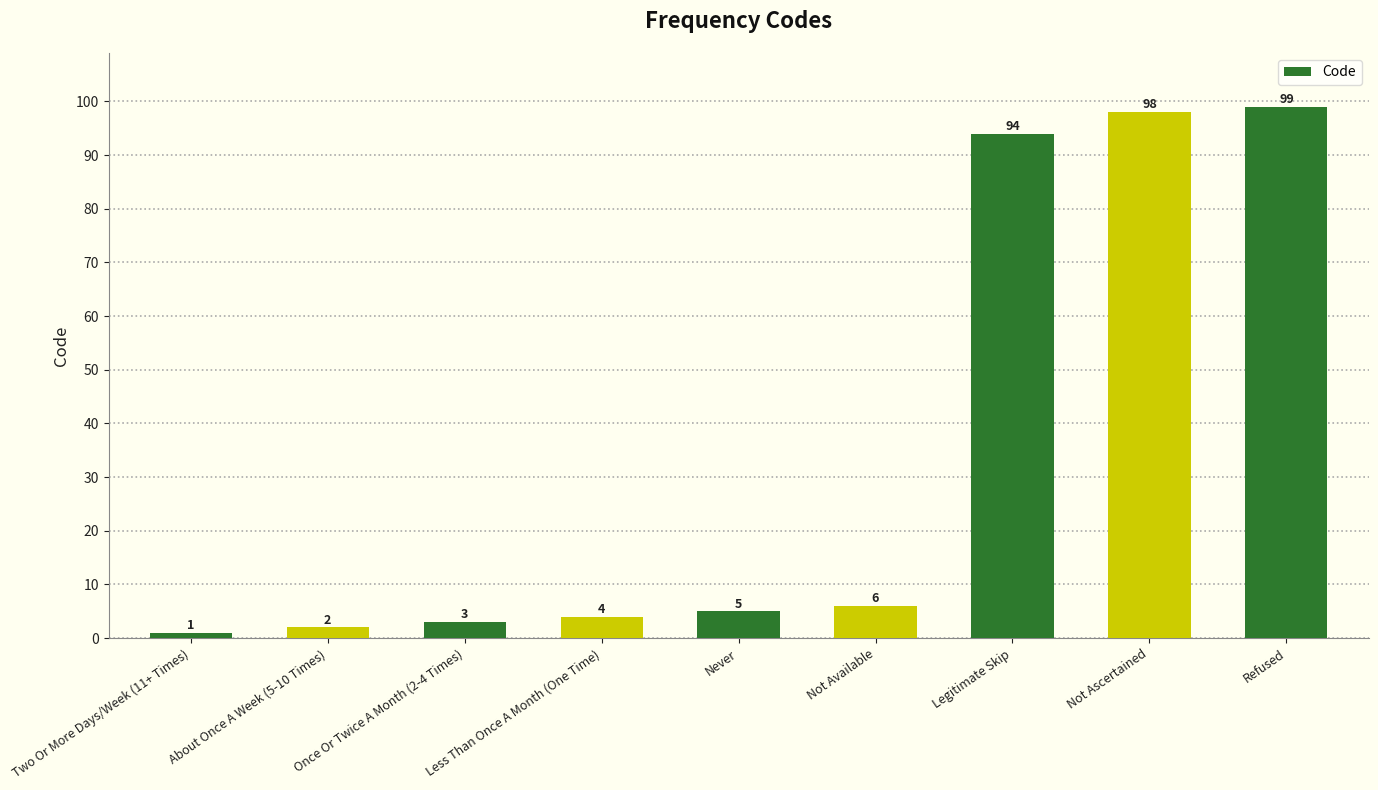

Which label corresponds to the smallest value in the chart?

Two Or More Days/Week (11+ Times)